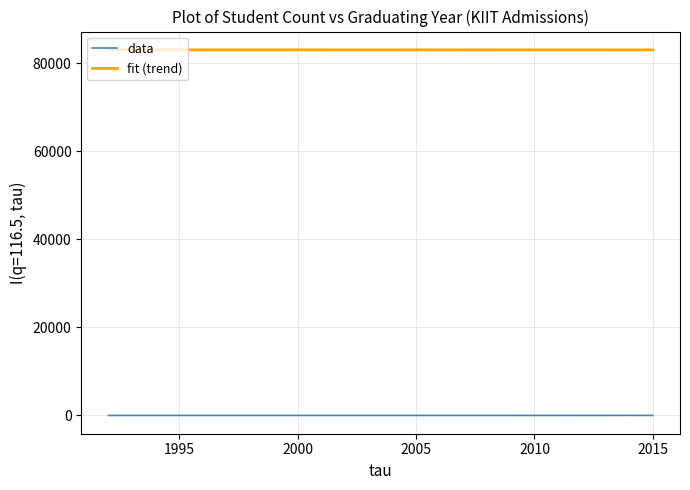

List the series in order of their peak value, lowest first.

data, fit (trend)